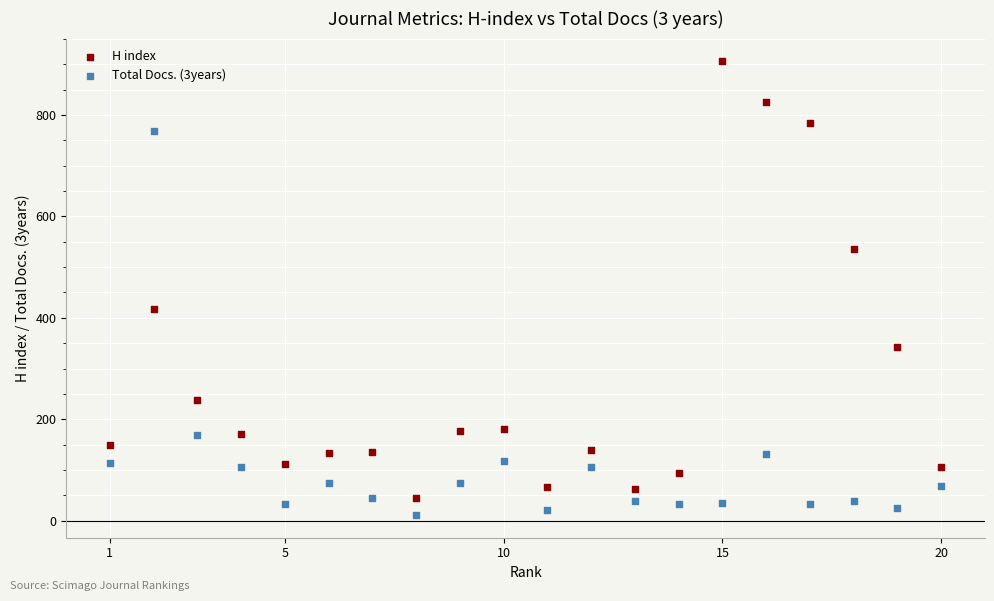

What is the X range (max minus min) for the scatter plot?

19